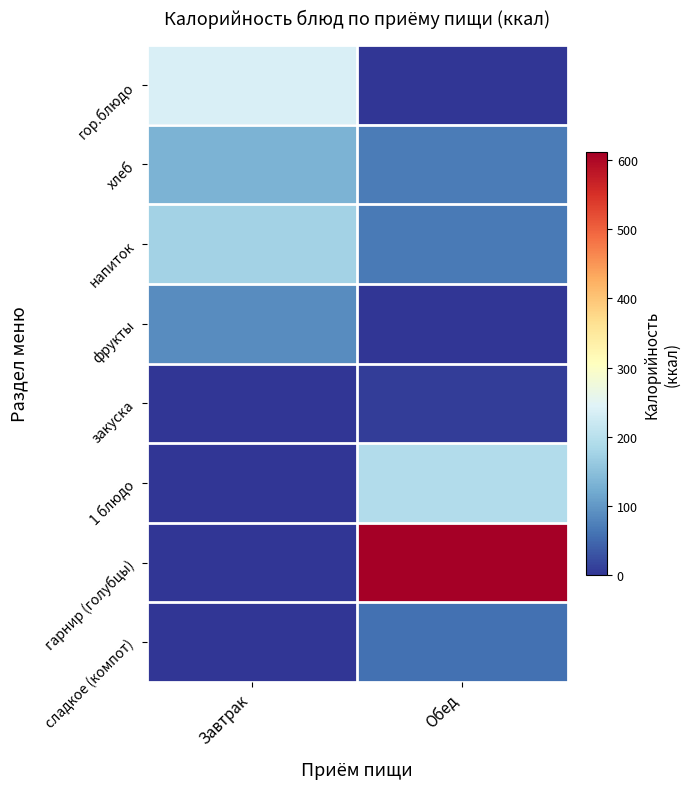

Reading left to right, what are all the values shown in this chart?

гор.блюдо: Завтрак=237	Обед=0
хлеб: Завтрак=132	Обед=71
напиток: Завтрак=176	Обед=67
фрукты: Завтрак=88	Обед=0
закуска: Завтрак=0	Обед=9
1 блюдо: Завтрак=0	Обед=192
гарнир (голубцы): Завтрак=0	Обед=612
сладкое (компот): Завтрак=0	Обед=59